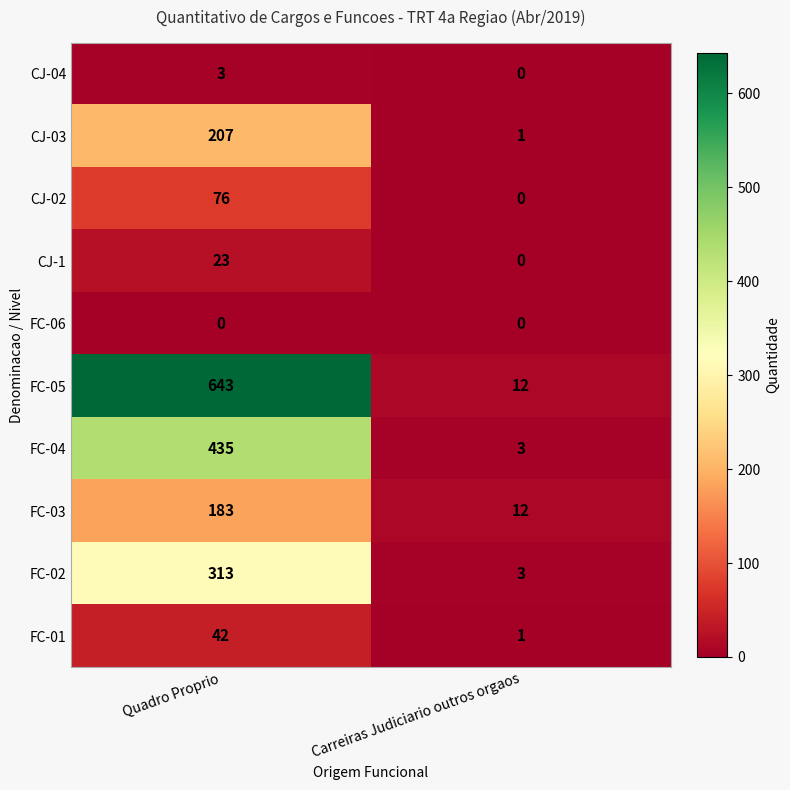

The FC-01 series shows 42 at Quadro Proprio. True or false?

True